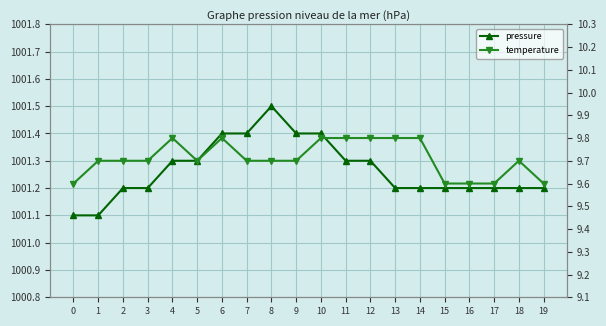

Is it true that temperature equals 9.8 at 14?

True